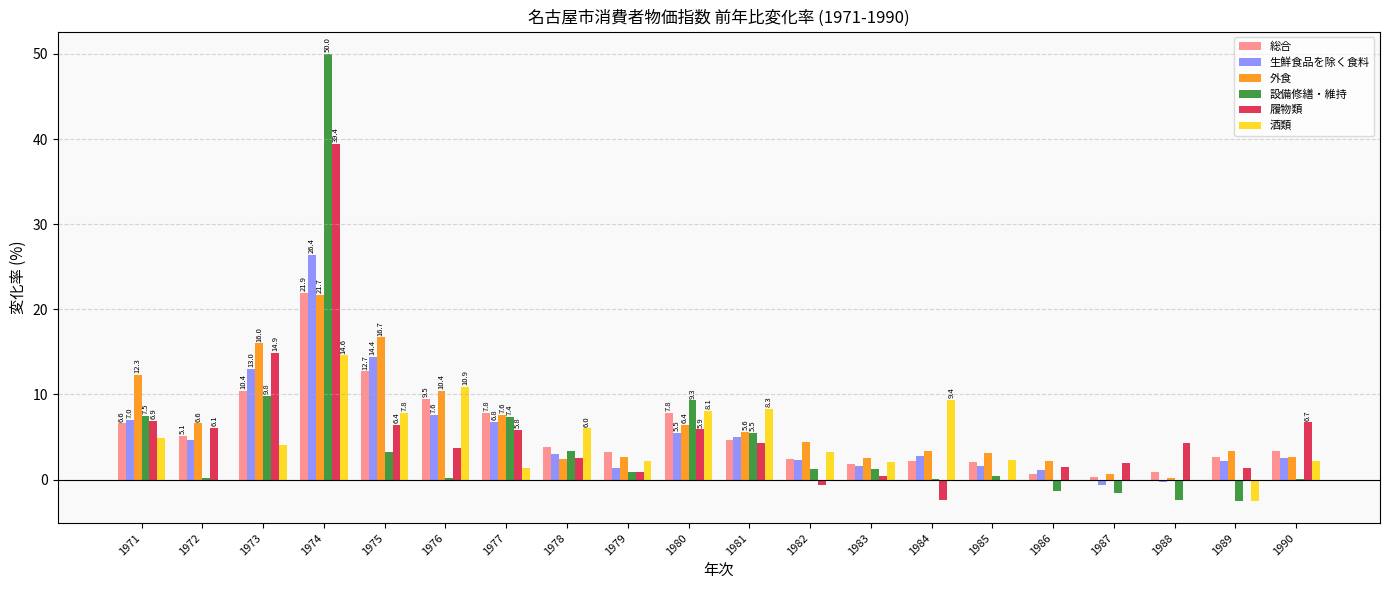

Where is 設備修繕・維持 nearest to the value 23?

1973